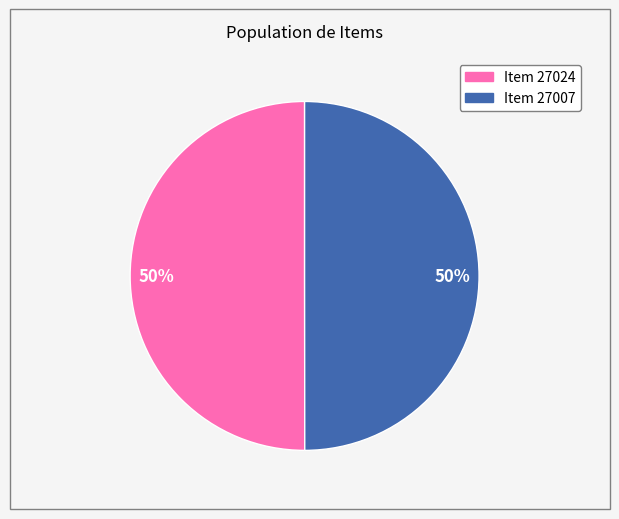

How many slices are in this pie chart?

2